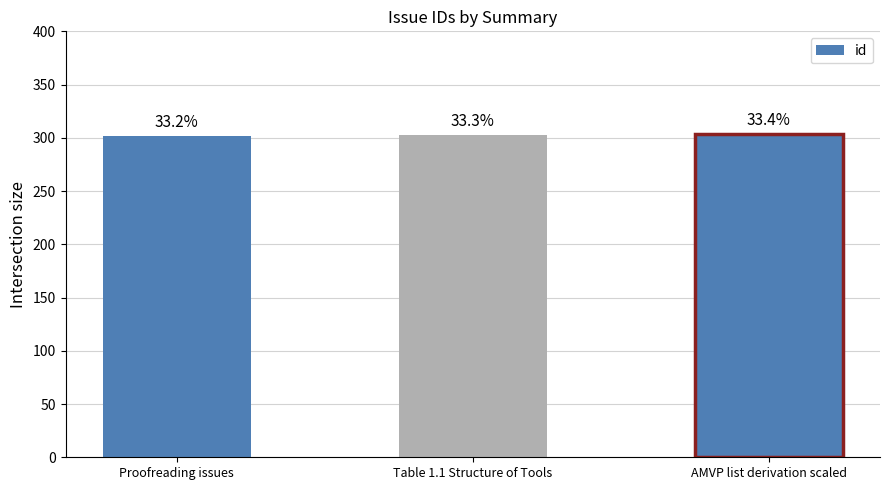

Are the bars horizontal?

No